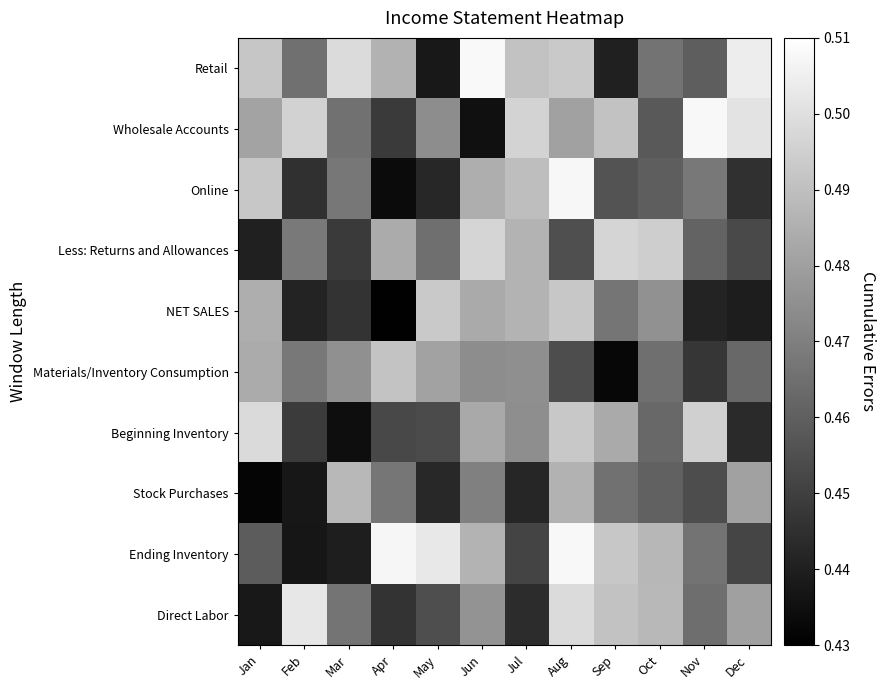

Reading left to right, transcribe all the data shown in this chart.

Retail: Jan=0.5	Feb=0.5	Mar=0.5	Apr=0.5	May=0.4	Jun=0.5	Jul=0.5	Aug=0.5	Sep=0.4	Oct=0.5	Nov=0.5	Dec=0.5
Wholesale Accounts: Jan=0.5	Feb=0.5	Mar=0.5	Apr=0.4	May=0.5	Jun=0.4	Jul=0.5	Aug=0.5	Sep=0.5	Oct=0.5	Nov=0.5	Dec=0.5
Online: Jan=0.5	Feb=0.4	Mar=0.5	Apr=0.4	May=0.4	Jun=0.5	Jul=0.5	Aug=0.5	Sep=0.5	Oct=0.5	Nov=0.5	Dec=0.4
Less: Returns and Allowances: Jan=0.4	Feb=0.5	Mar=0.4	Apr=0.5	May=0.5	Jun=0.5	Jul=0.5	Aug=0.5	Sep=0.5	Oct=0.5	Nov=0.5	Dec=0.5
NET SALES: Jan=0.5	Feb=0.4	Mar=0.4	Apr=0.4	May=0.5	Jun=0.5	Jul=0.5	Aug=0.5	Sep=0.5	Oct=0.5	Nov=0.4	Dec=0.4
Materials/Inventory Consumption: Jan=0.5	Feb=0.5	Mar=0.5	Apr=0.5	May=0.5	Jun=0.5	Jul=0.5	Aug=0.5	Sep=0.4	Oct=0.5	Nov=0.4	Dec=0.5
Beginning Inventory: Jan=0.5	Feb=0.4	Mar=0.4	Apr=0.5	May=0.5	Jun=0.5	Jul=0.5	Aug=0.5	Sep=0.5	Oct=0.5	Nov=0.5	Dec=0.4
Stock Purchases: Jan=0.4	Feb=0.4	Mar=0.5	Apr=0.5	May=0.4	Jun=0.5	Jul=0.4	Aug=0.5	Sep=0.5	Oct=0.5	Nov=0.5	Dec=0.5
Ending Inventory: Jan=0.5	Feb=0.4	Mar=0.4	Apr=0.5	May=0.5	Jun=0.5	Jul=0.5	Aug=0.5	Sep=0.5	Oct=0.5	Nov=0.5	Dec=0.5
Direct Labor: Jan=0.4	Feb=0.5	Mar=0.5	Apr=0.4	May=0.5	Jun=0.5	Jul=0.4	Aug=0.5	Sep=0.5	Oct=0.5	Nov=0.5	Dec=0.5